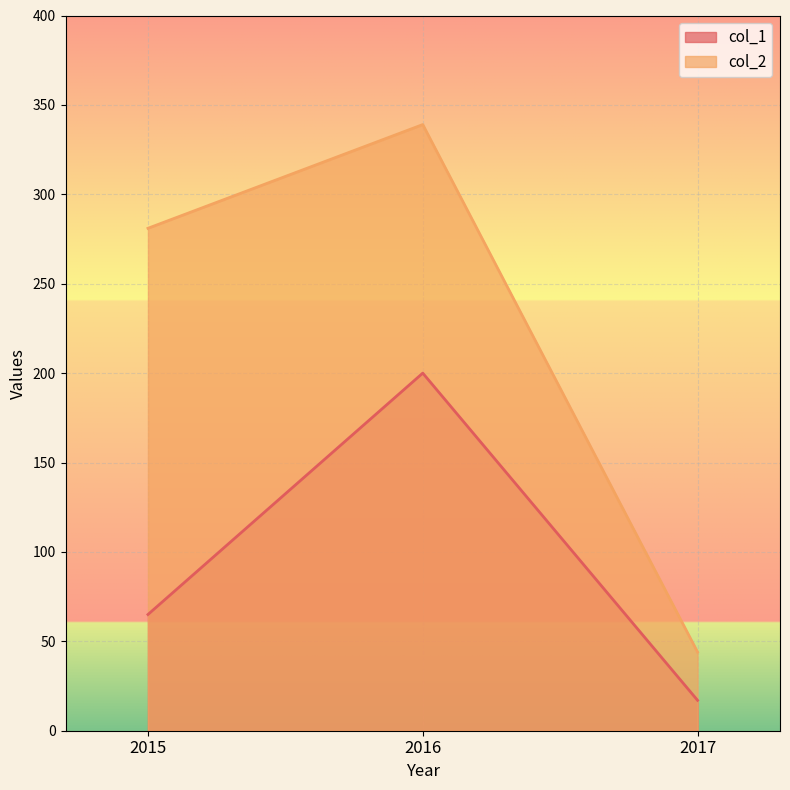

How many col_1 values are between 17 and 200?

3